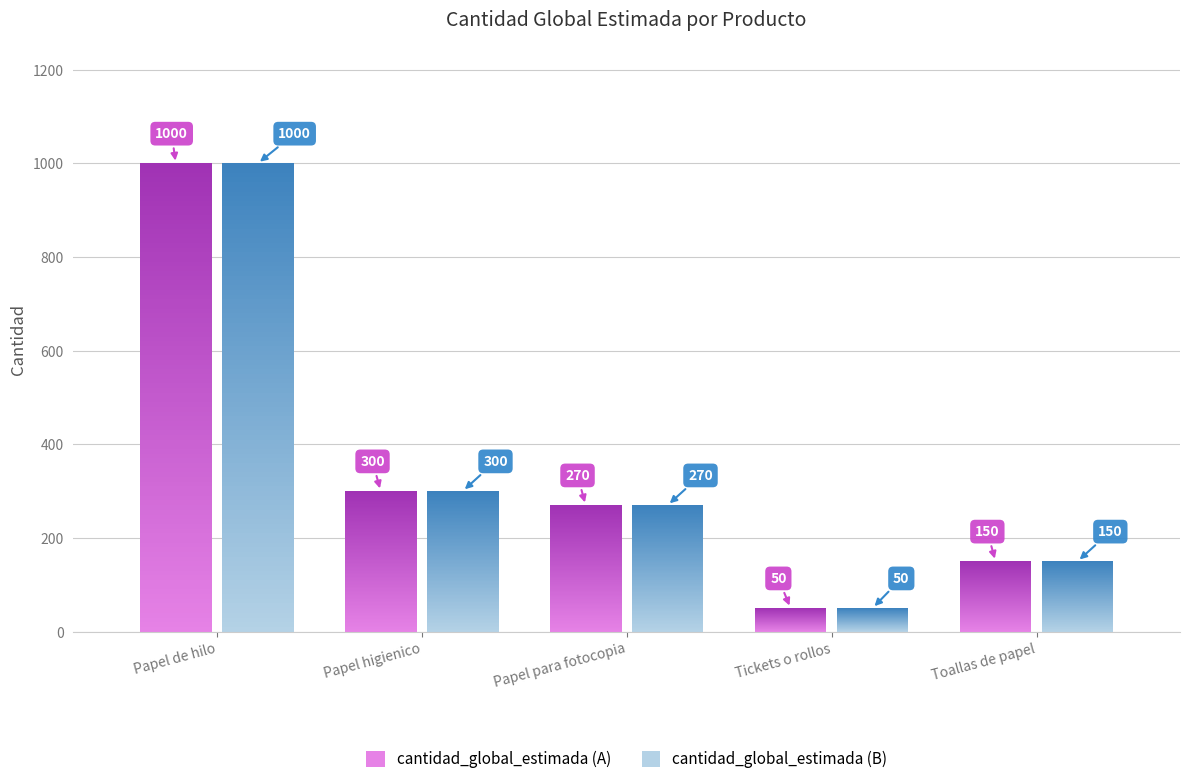

What position from the right is Papel higienico?

4